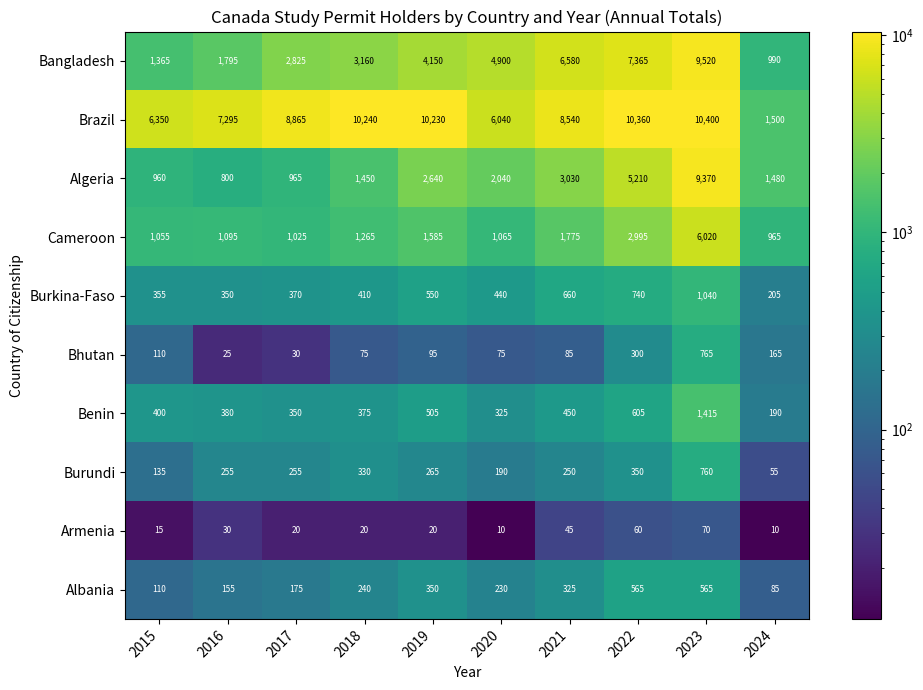

What is the approximate value of Algeria at 2015?

960